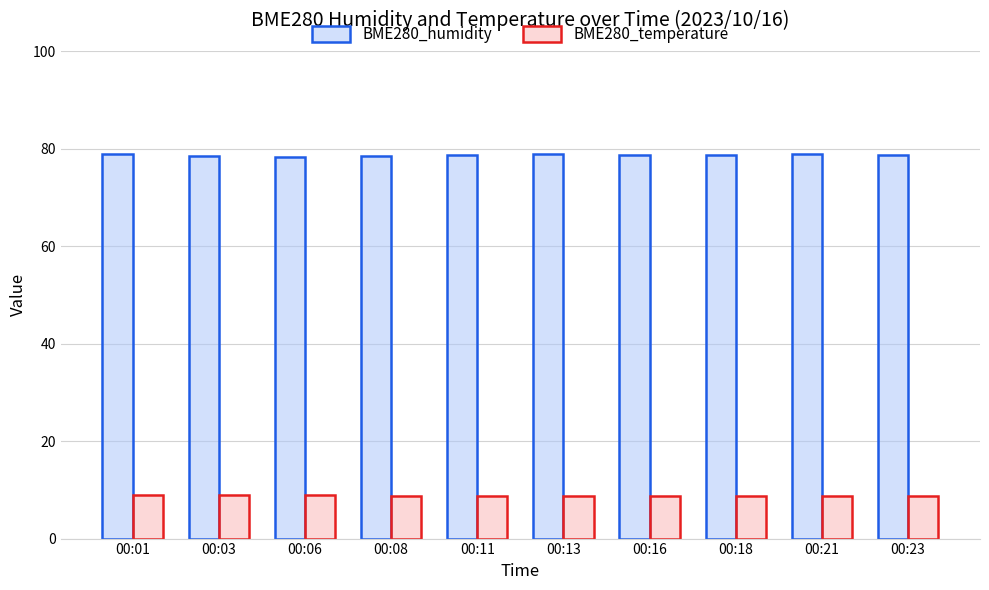

What is the difference between the maximum and second lowest values in the BME280_humidity series?

0.5